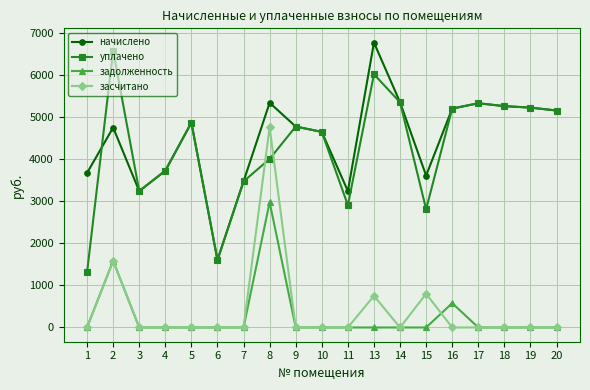

What is the difference between the maximum and second lowest values in the засчитано series?

4751.0